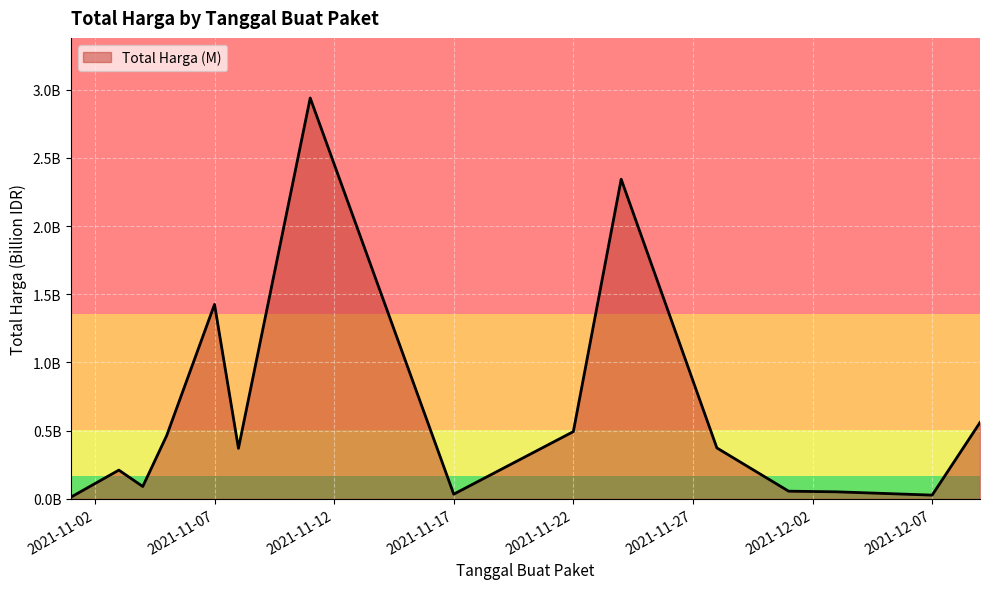

Which category has the lowest value across all series?

2021-11-01